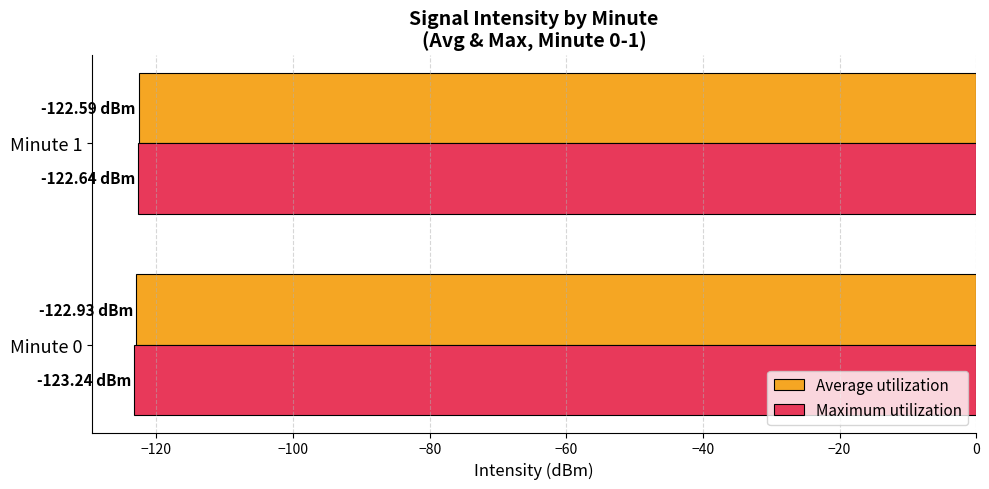

What is the spread (max minus min) of values at Minute 0?

0.3